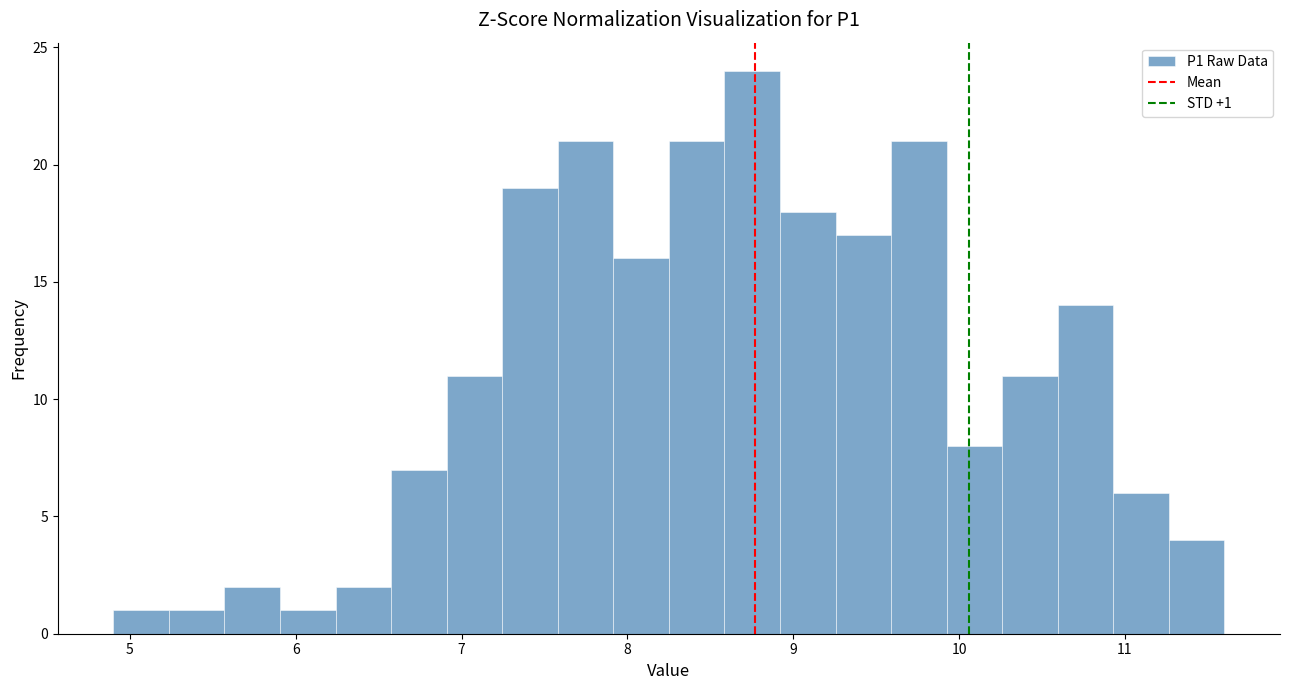

Around what value on the x-axis is the tallest bar? Give the approximate position of its centre, as read against the axis.

8.8